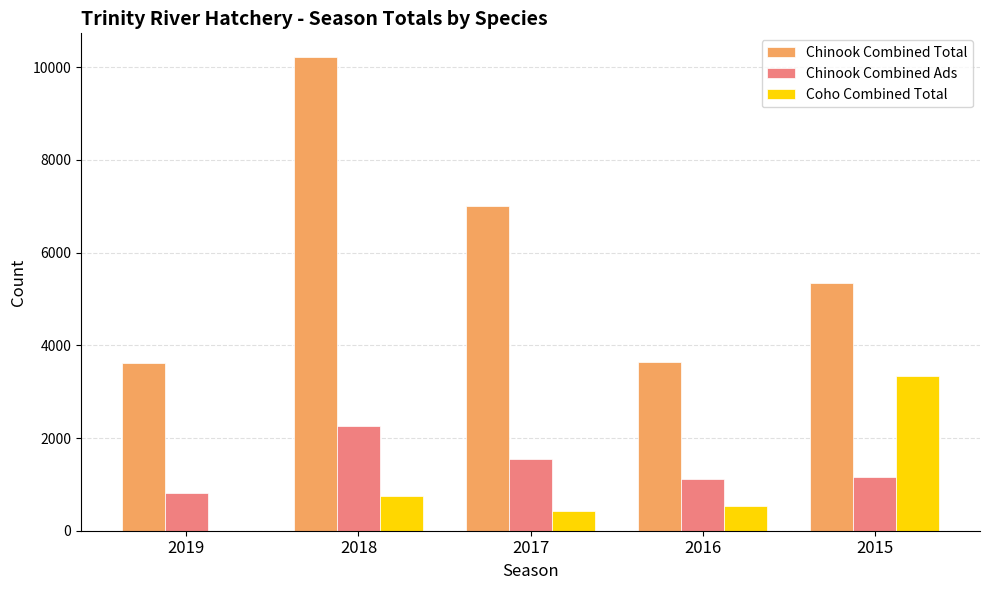

Which category has the highest value in the Chinook Combined Total series?

2018